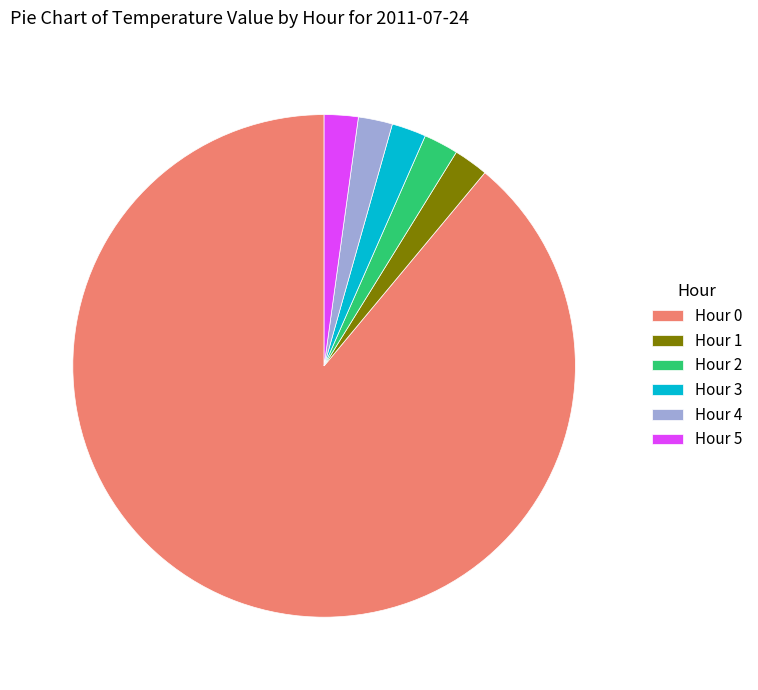

What is the largest slice in the pie chart?

Hour 0